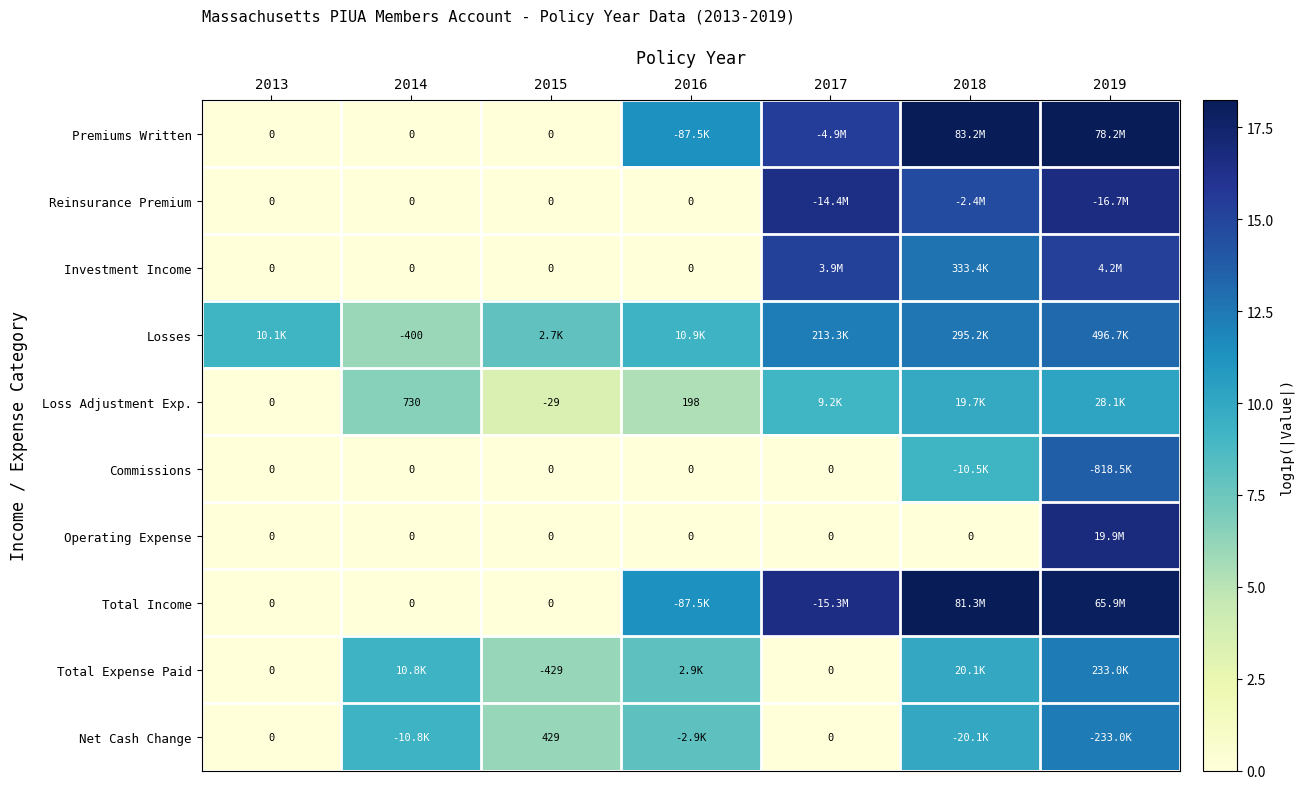

Where is Losses nearest to the value 9?

2013